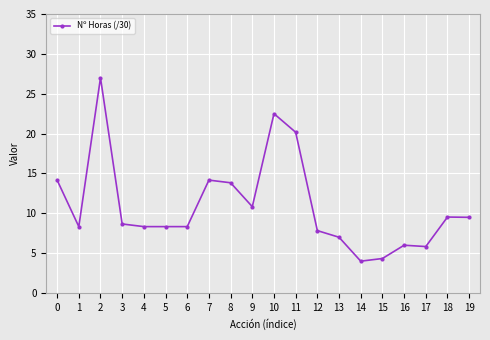

Is it true that the value at 4 is 4.2?

False